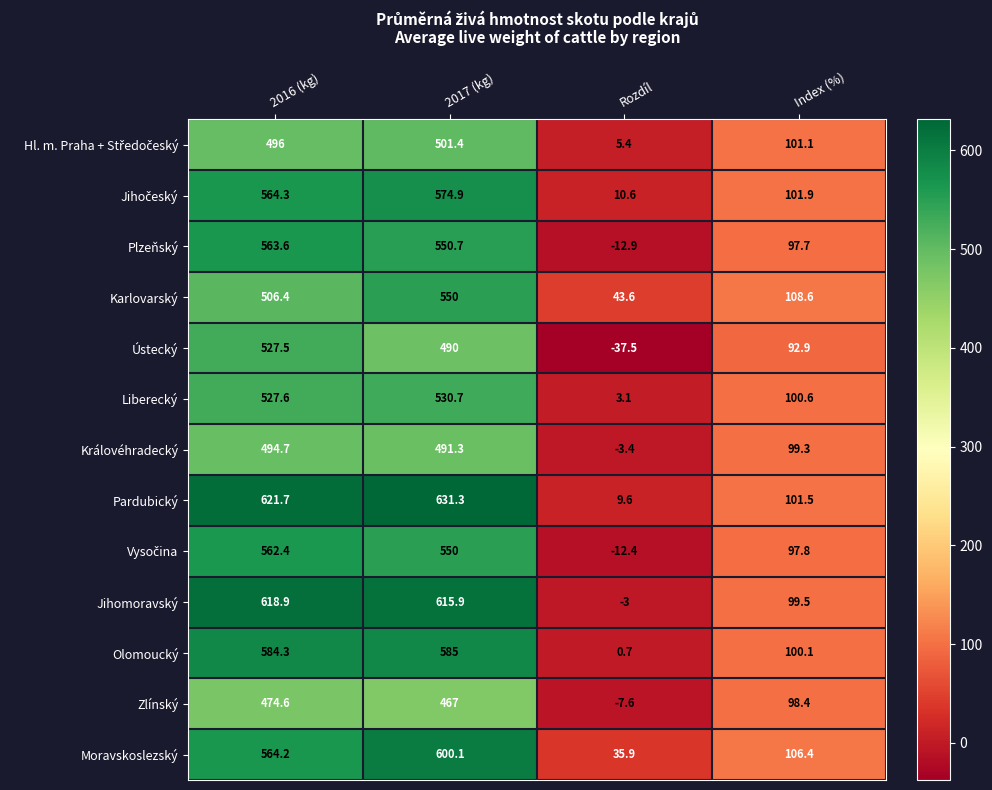

At how many categories does at least one series exceed 302?

2